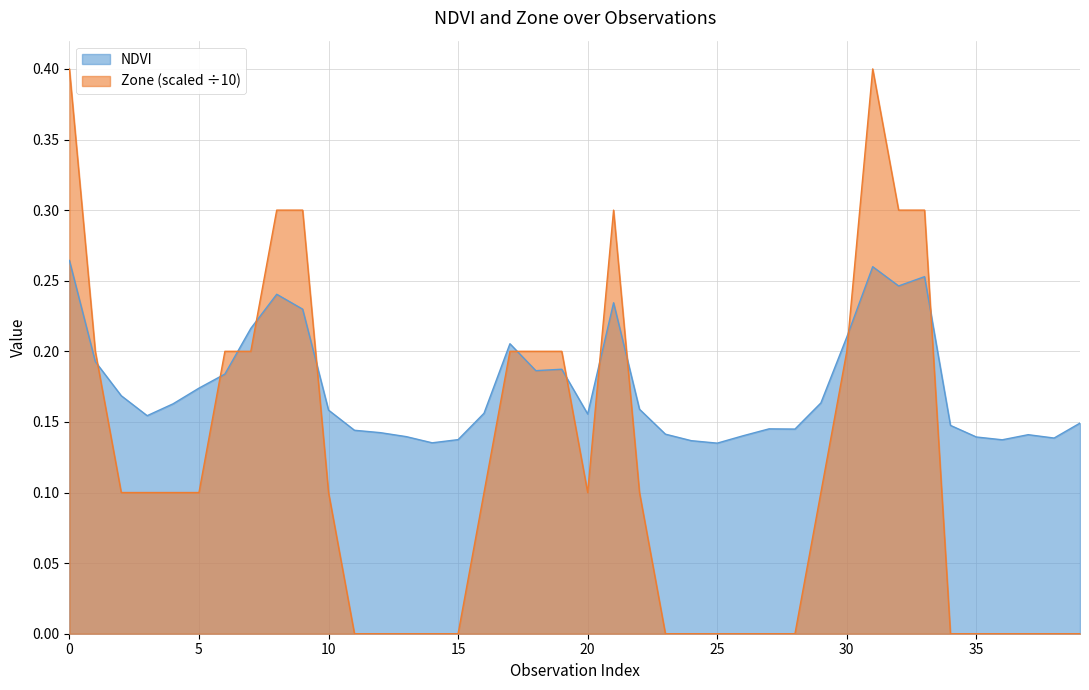

Between 1 and 12, which is larger?

1